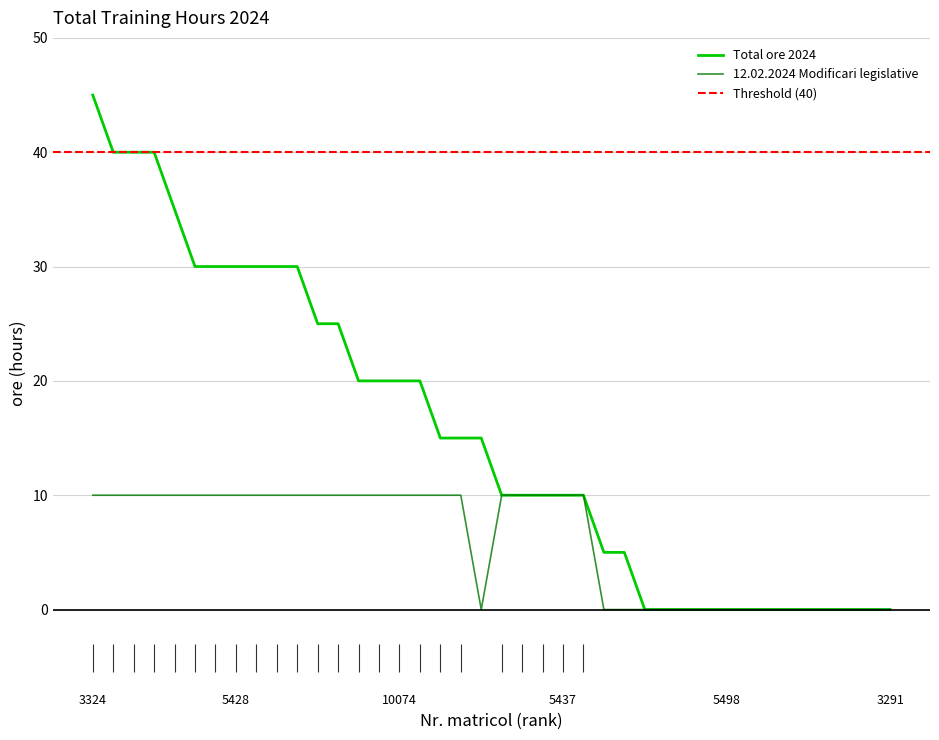

How many values in 12.02.2024 Modificari legislative are above zero?

24